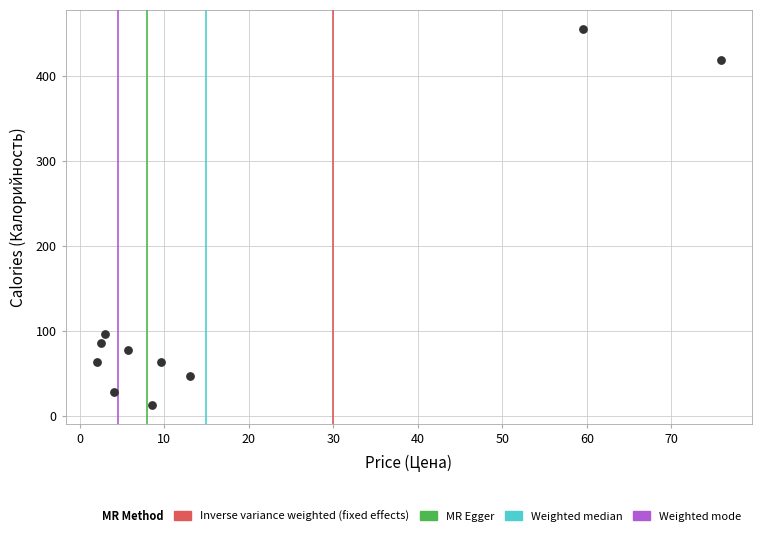

What is the average X value?

18.4